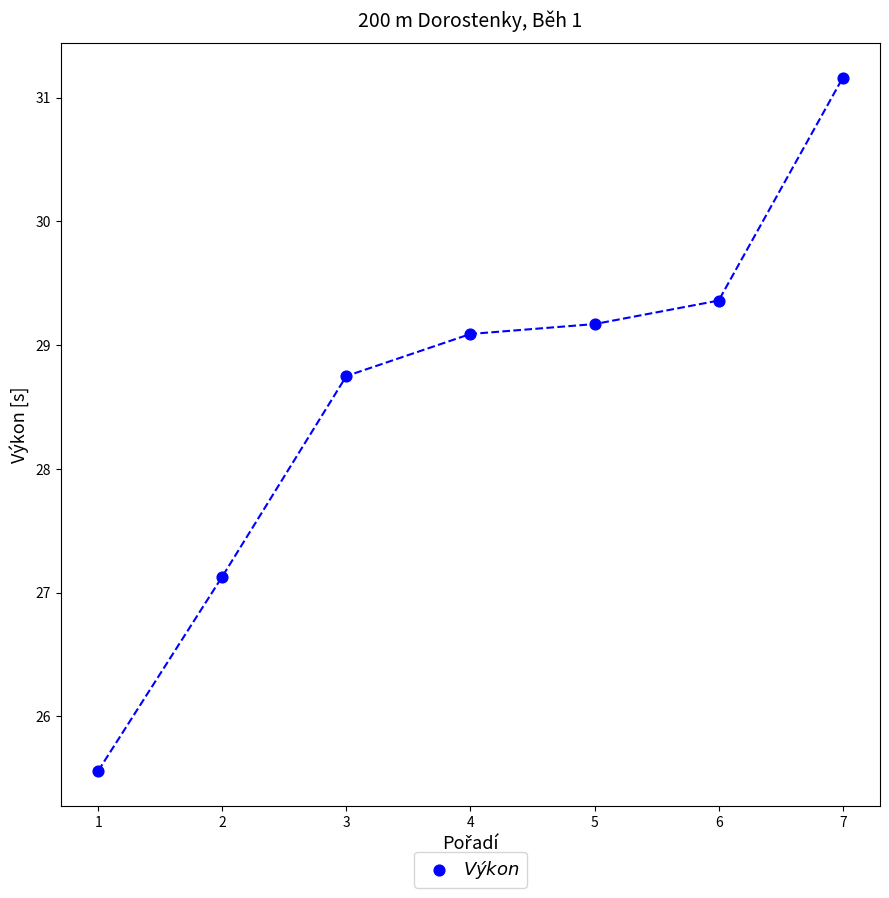

What is the range of X values (max minus min)?

6.0